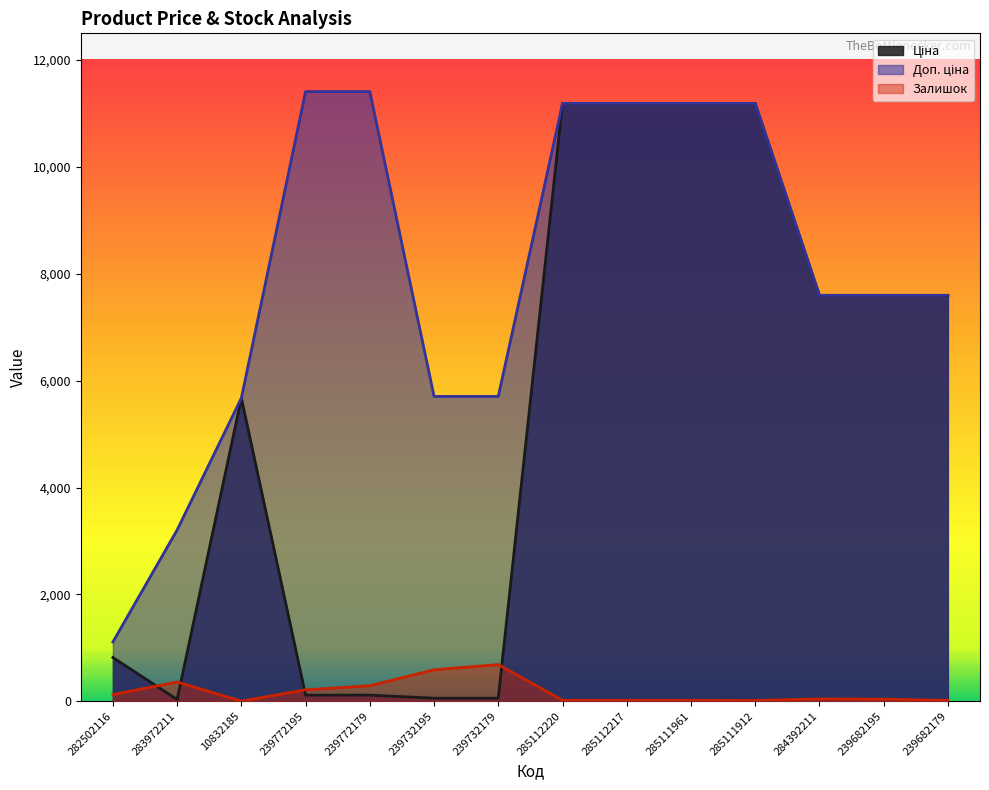

Reading left to right, transcribe all the data shown in this chart.

Ціна: 818.5	32.0	5673.8	114.1	114.1	57.0	57.0	11188.2	11188.2	11188.2	11188.2	7596.5	7596.5	7596.5
Доп. ціна: 1109.2	3205.0	5673.8	11410.0	11410.0	5705.0	5705.0	11188.2	11188.2	11188.2	11188.2	7596.5	7596.5	7596.5
Залишок: 125.0	360.0	2.0	214.0	290.0	588.0	686.0	17.0	17.0	17.0	15.0	43.0	39.0	16.0